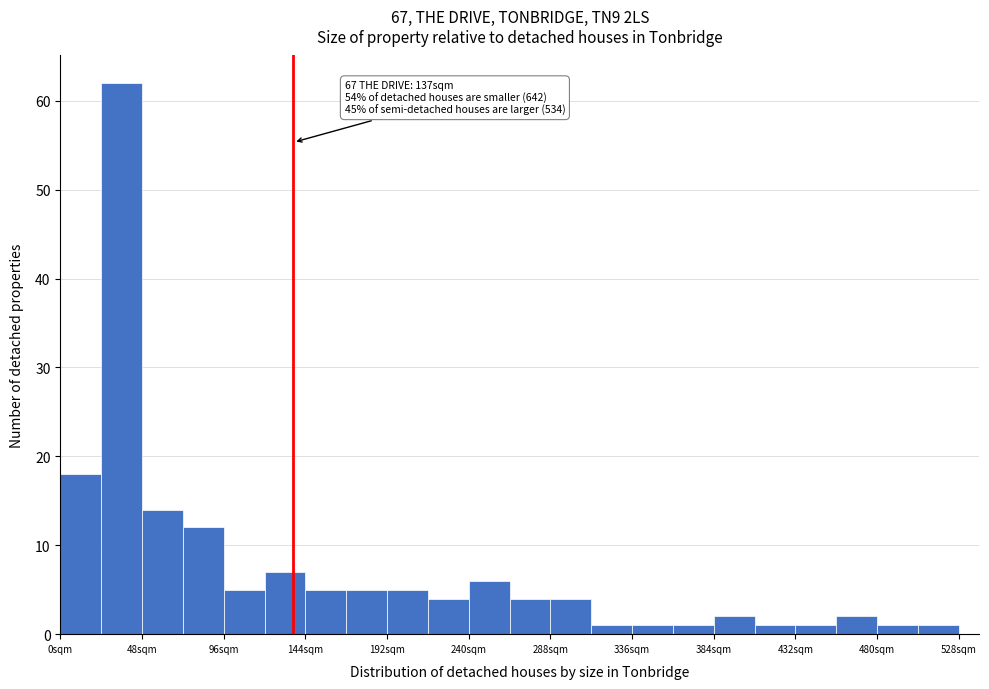

Over which range of the x-axis is the bar tallest?

24 to 48